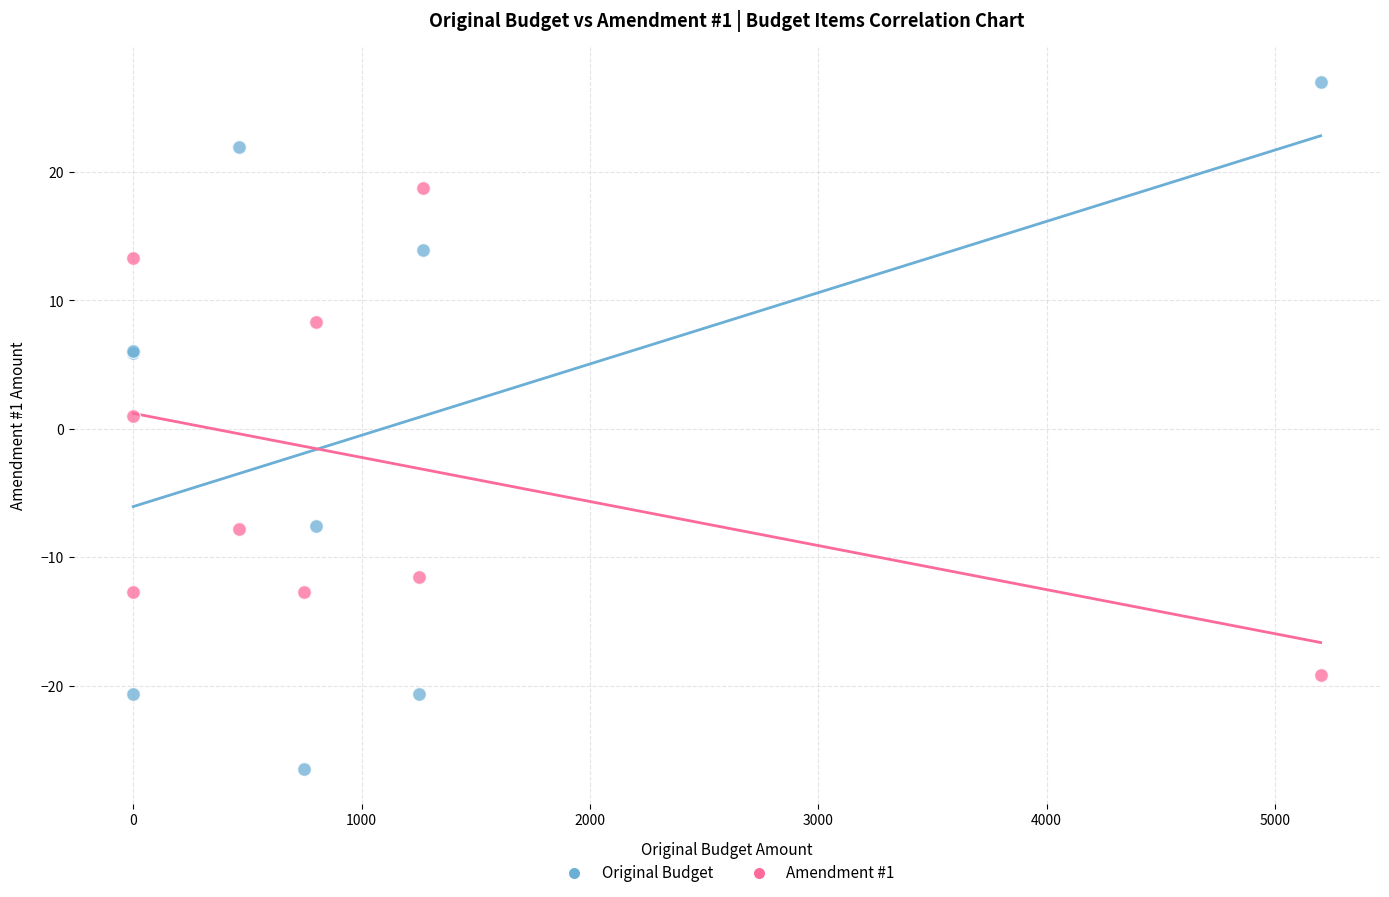

In the Original Budget series, what Y value is closest to 0?

5.9